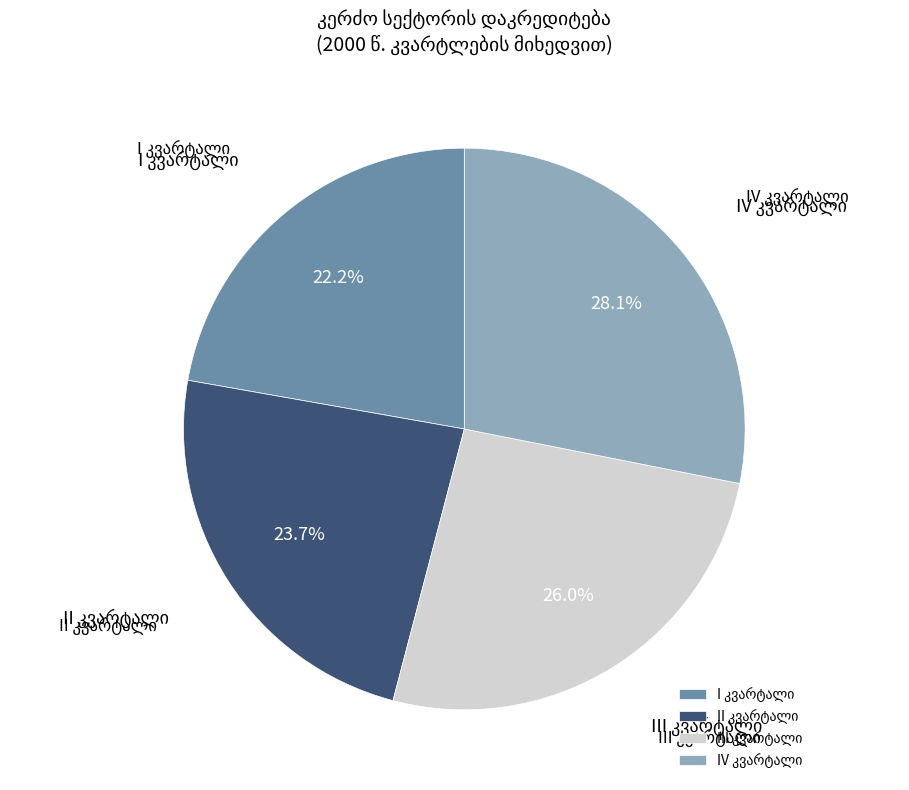

Is there any slice that represents more than half of the pie?

No